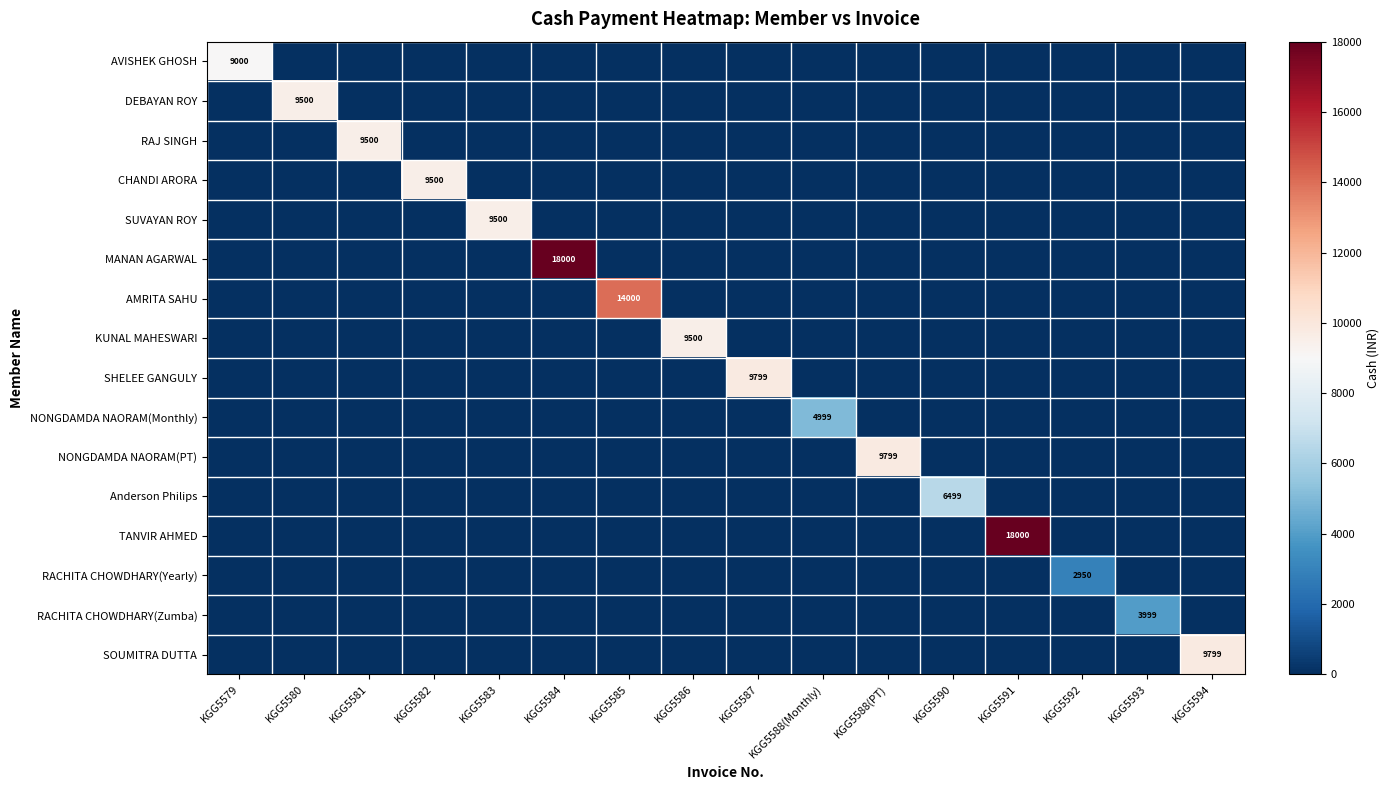

What is the maximum value shown in the chart?

18000